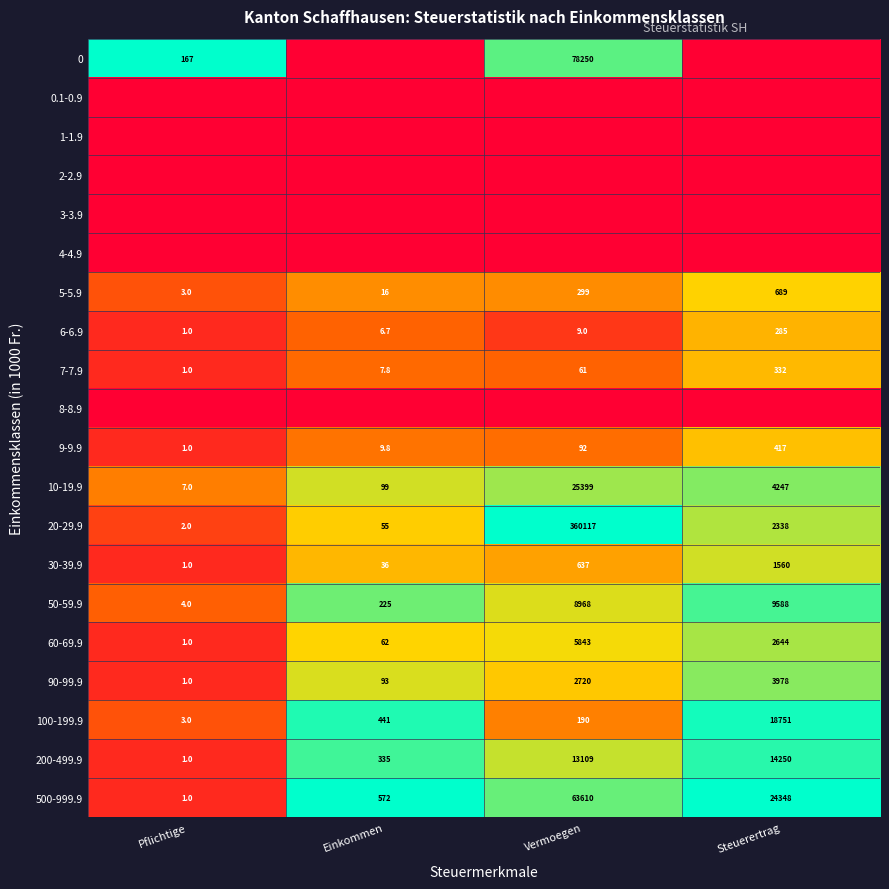

What is the difference between the 10-19.9 values at Steuerertrag and Einkommen?

4148.0